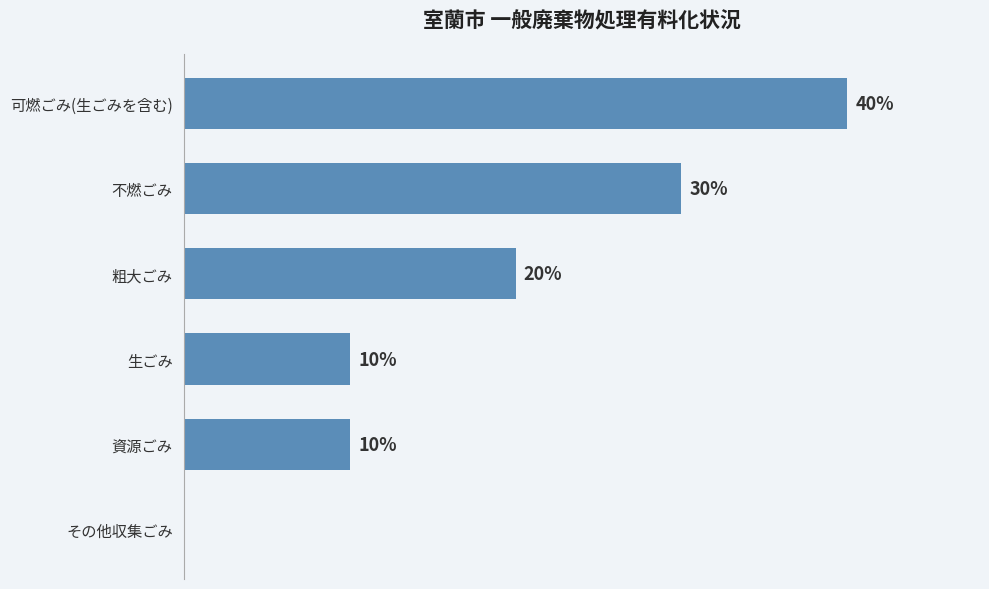

Are the bars horizontal?

Yes